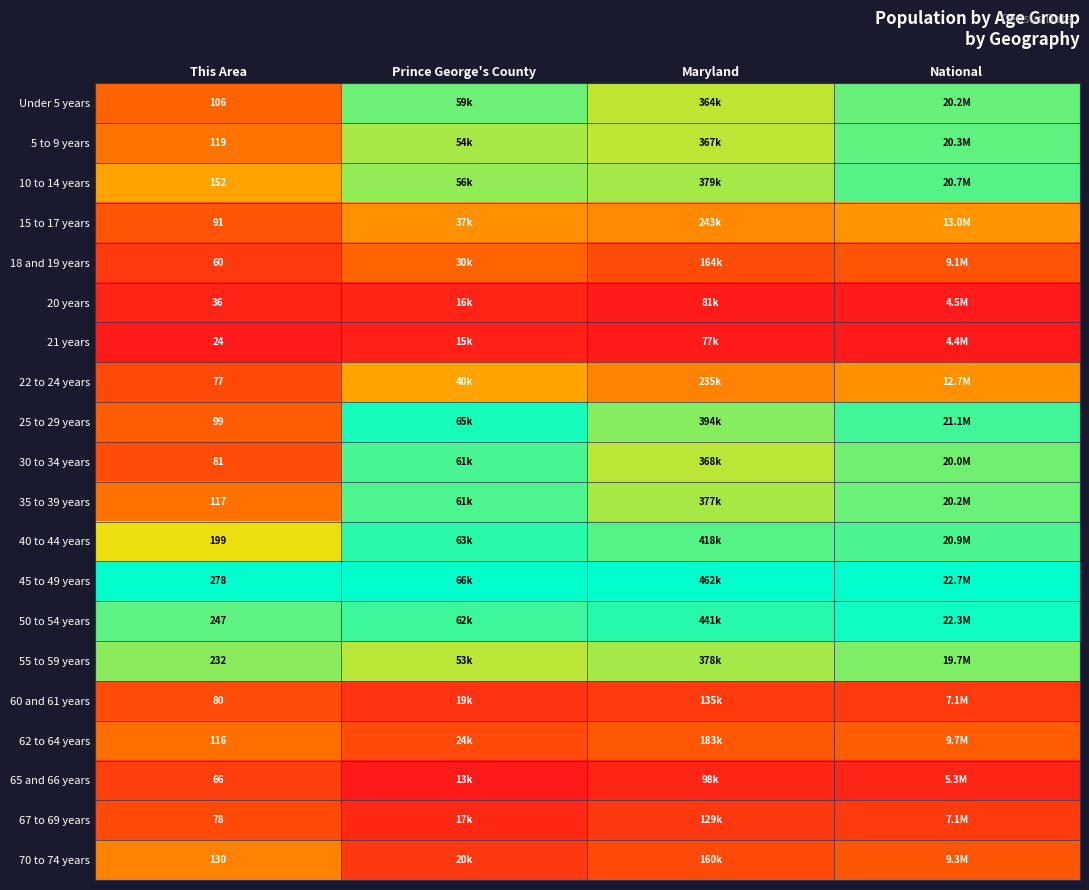

The 5 to 9 years series shows 0.3 at Prince George's County. True or false?

False